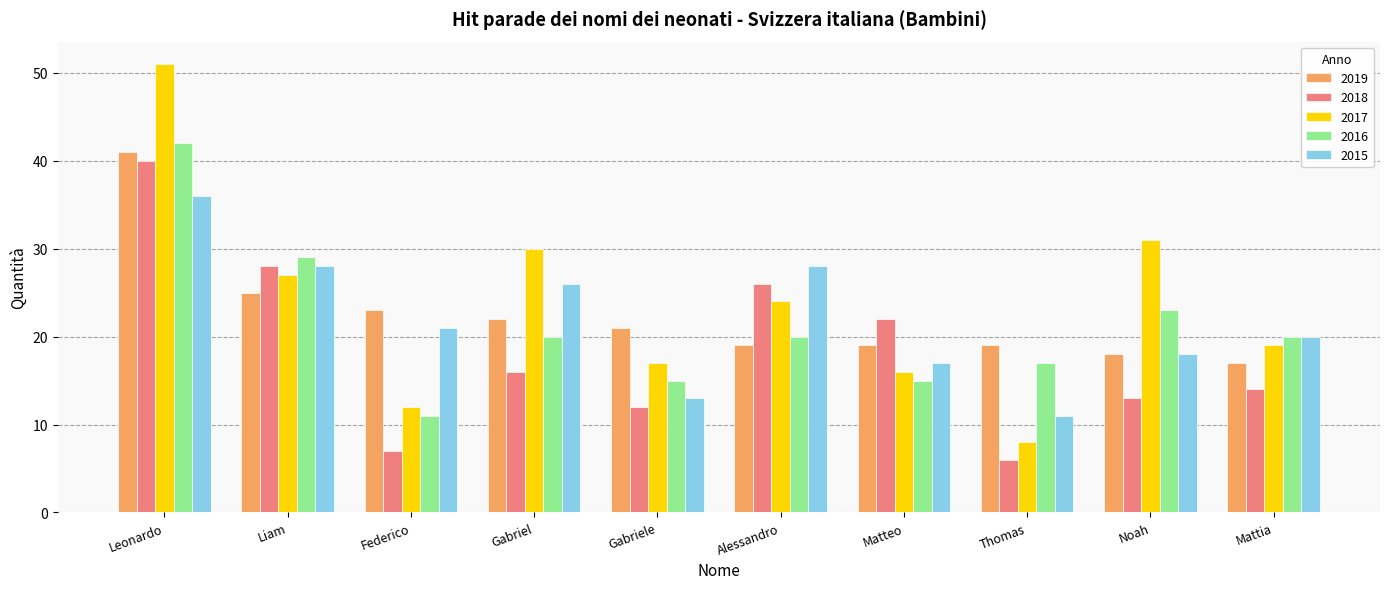

At which label does 2018 first exceed 16?

Leonardo